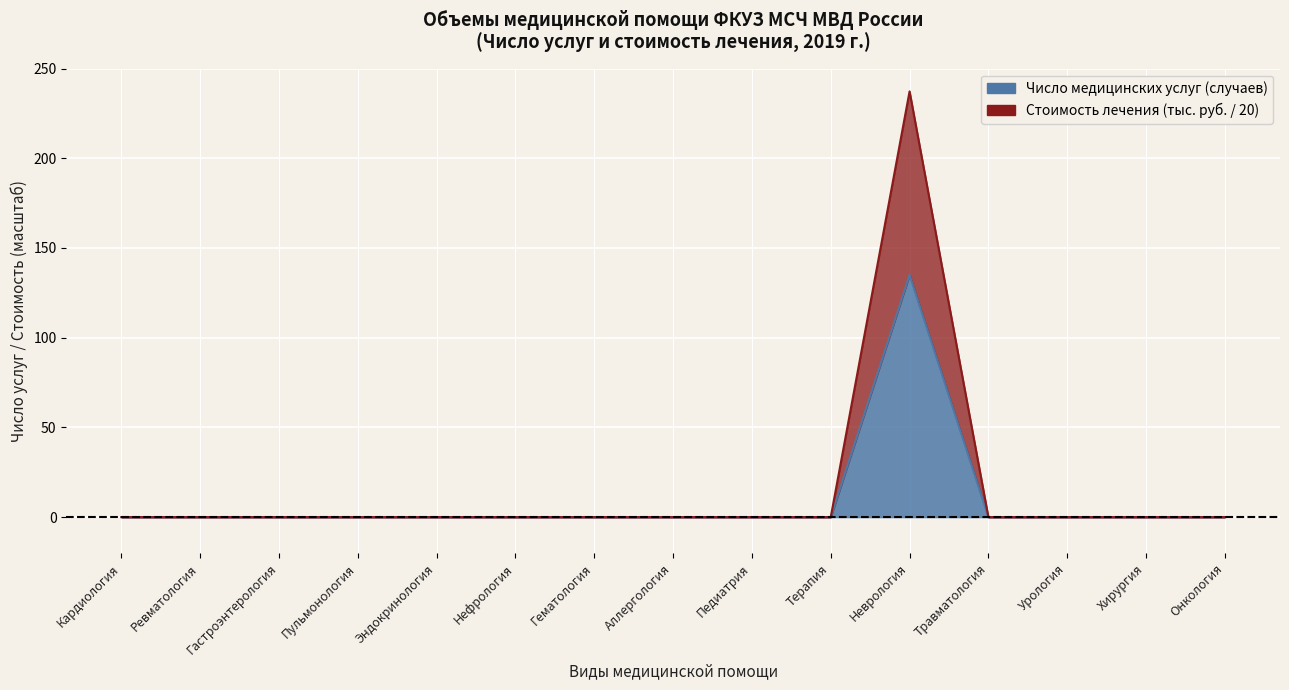

How many positive values does the Неврология series have?

1